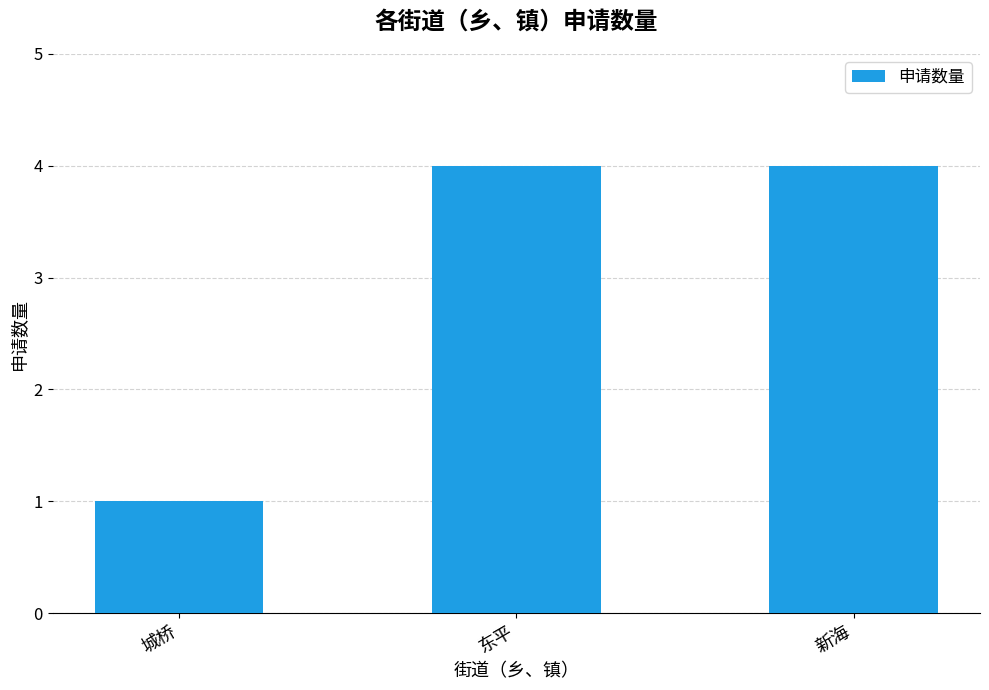

What is the value of the 2nd bar from the left?

4